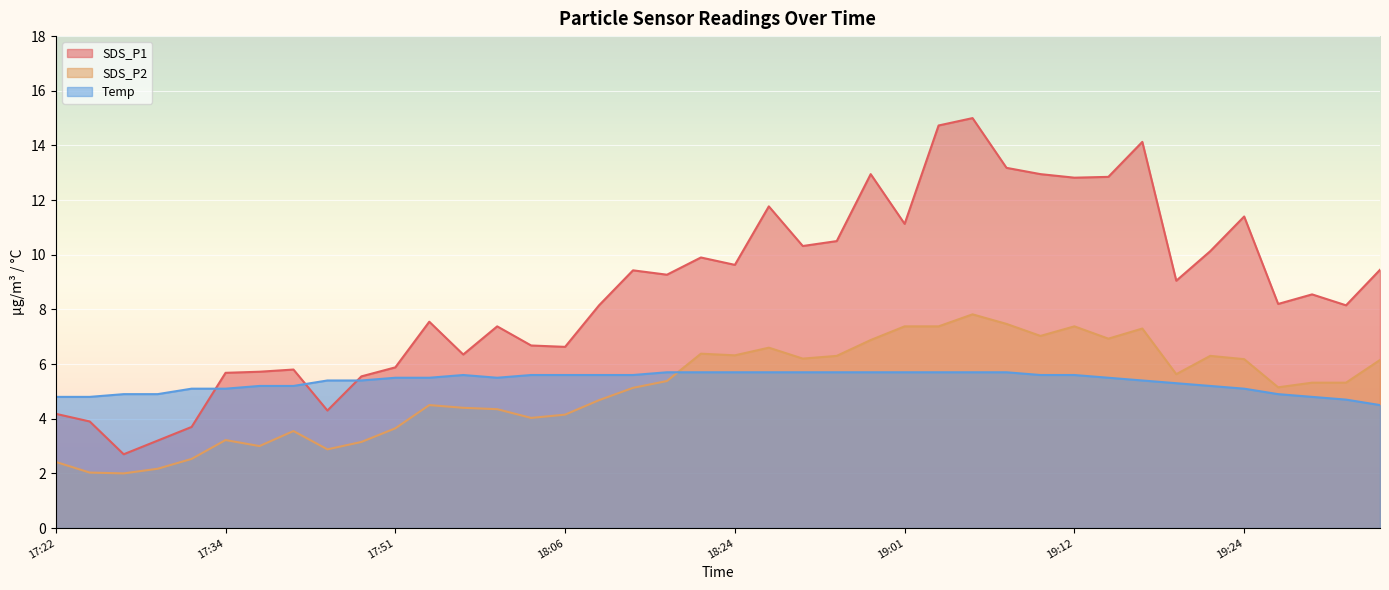

Which series has the widest spread of values?

SDS_P1